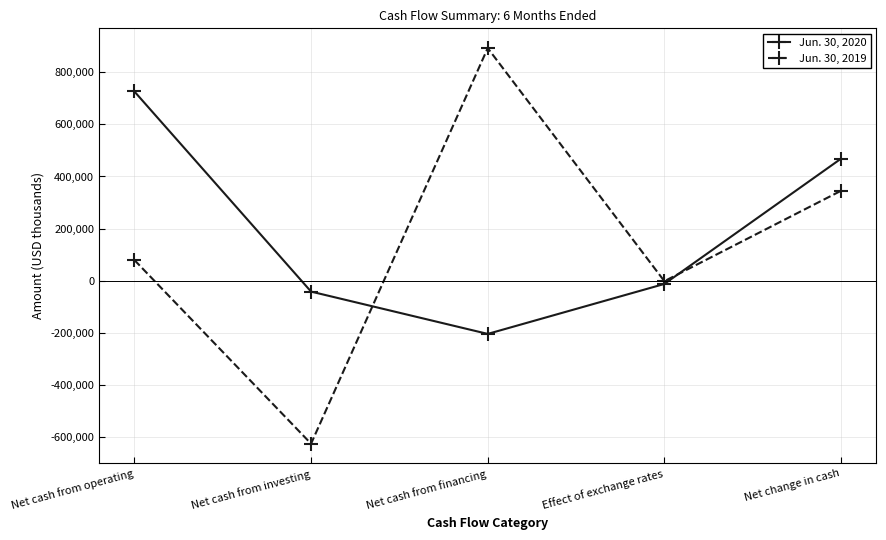

What is the difference between the Jun. 30, 2020 values at Net cash from financing and Net cash from investing?

162219